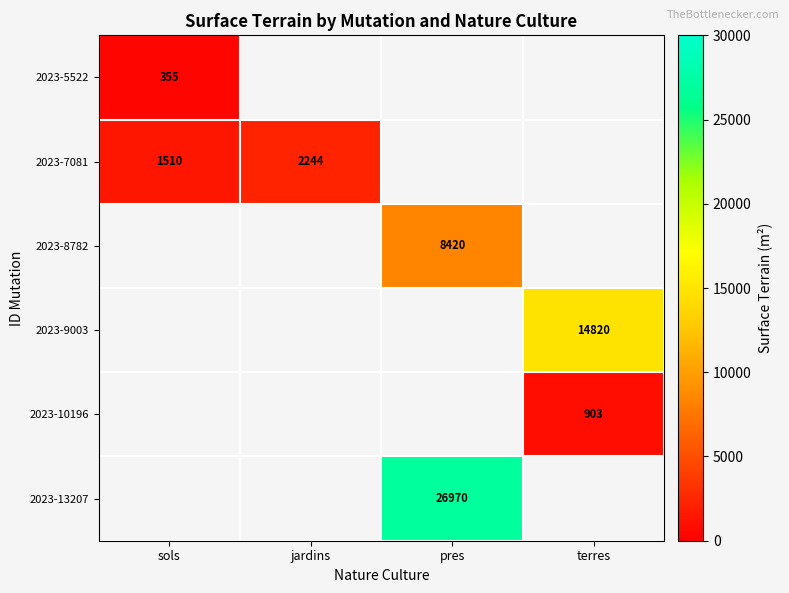

Which has a higher value, sols or jardins?

jardins